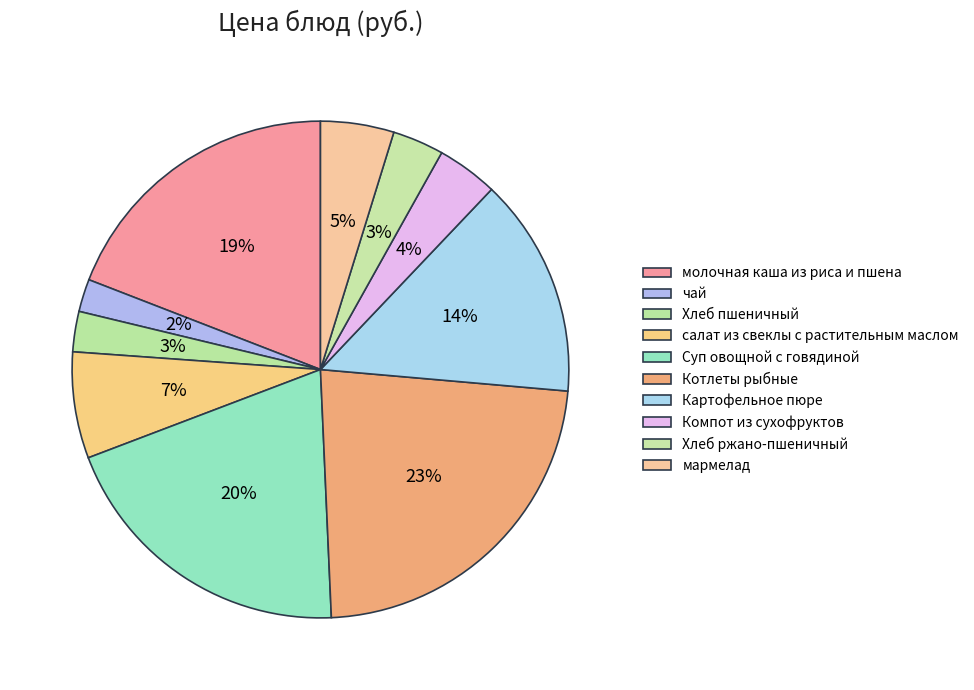

What is the total percentage of мармелад and Компот из сухофруктов?

8.7%